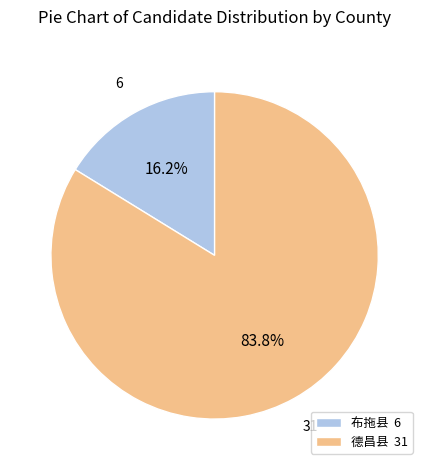

Between 布拖县 6 and 德昌县 31, which is larger?

德昌县 31